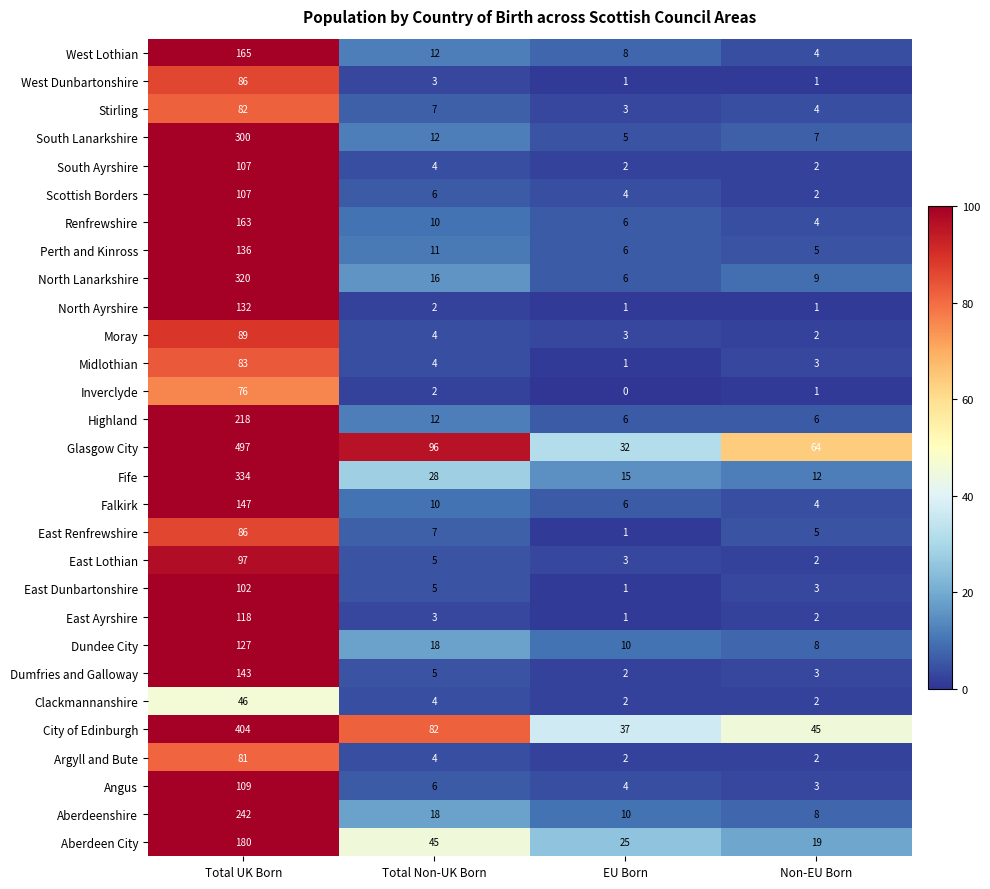

Is it true that North Ayrshire equals 3 at Total Non-UK Born?

False